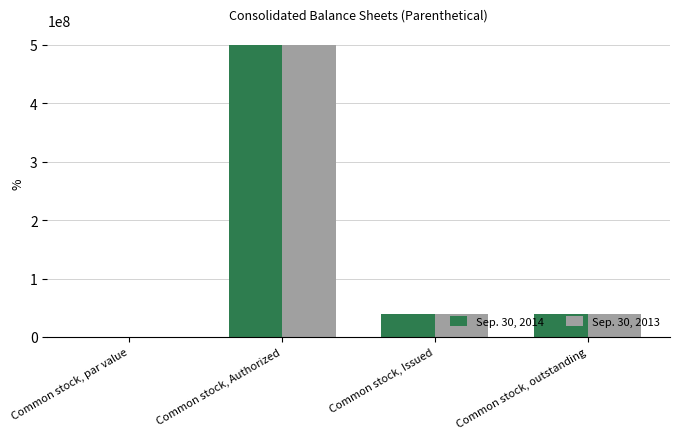

At which label does Sep. 30, 2014 reach its peak?

Common stock, Authorized